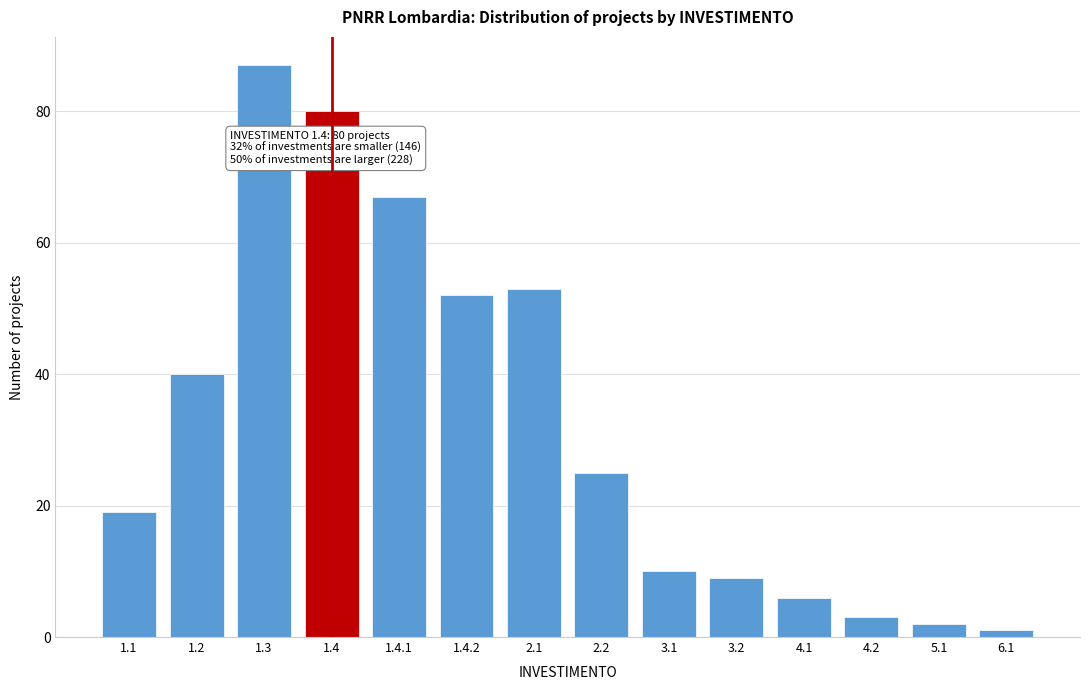

Reading left to right, what are all the values shown in this chart?

1.1=19	1.2=40	1.3=87	1.4=80	1.4.1=67	1.4.2=52	2.1=53	2.2=25	3.1=10	3.2=9	4.1=6	4.2=3	5.1=2	6.1=1